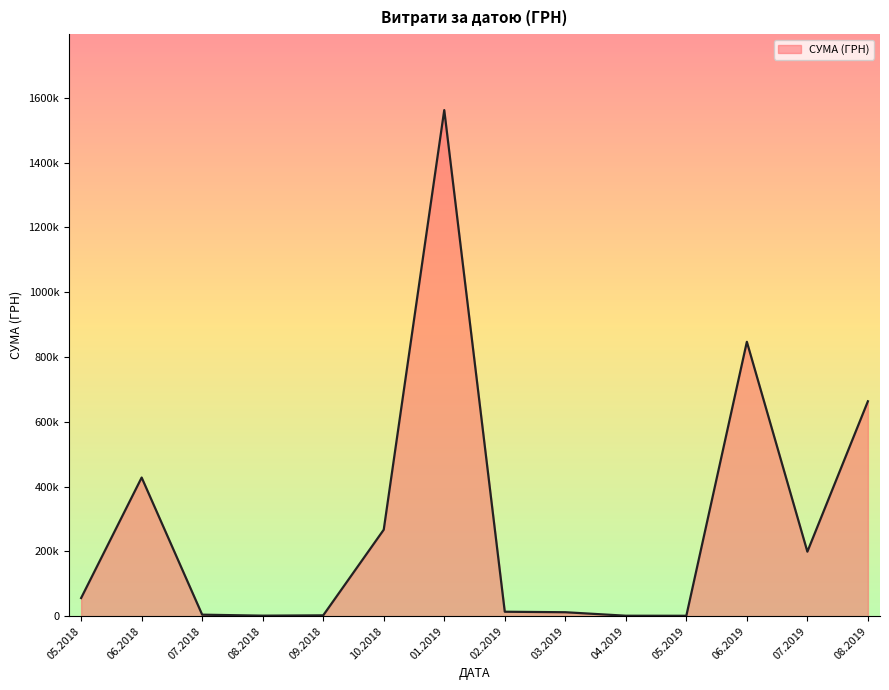

Does the chart display data point markers on the line(s)?

No